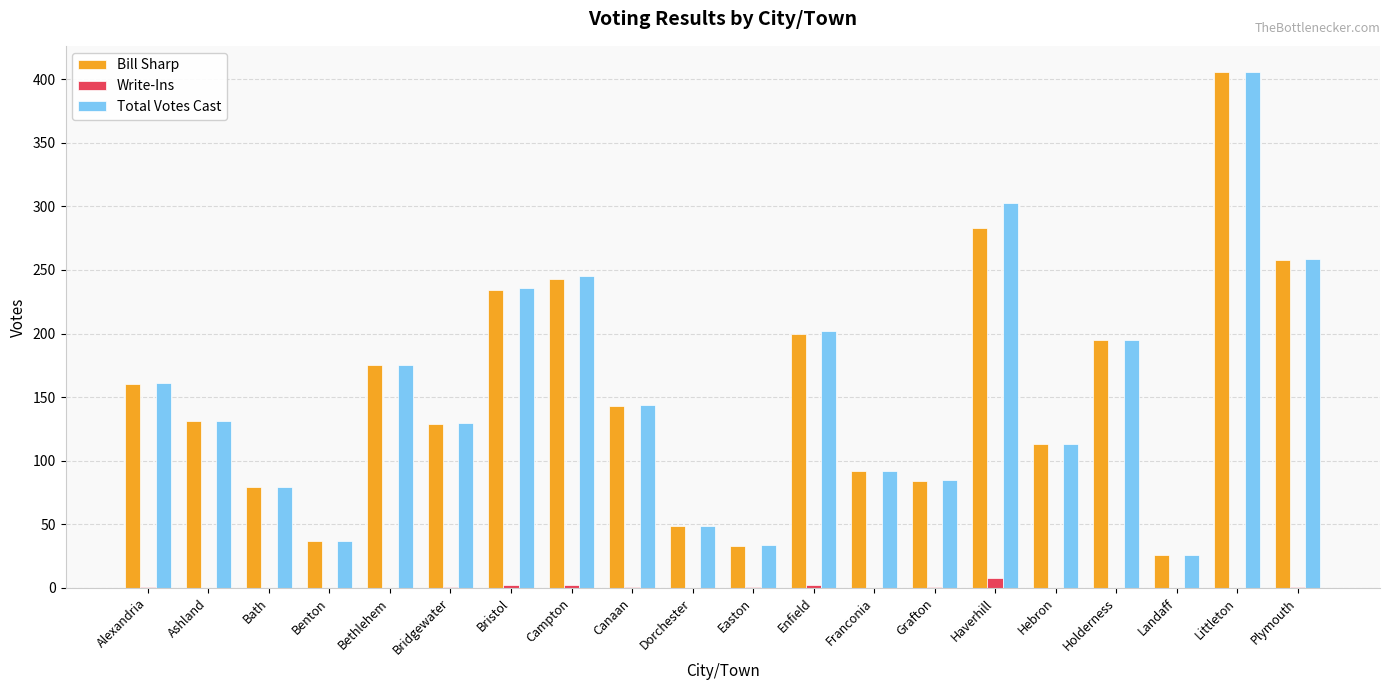

Which category has the highest value in the Total Votes Cast series?

Littleton